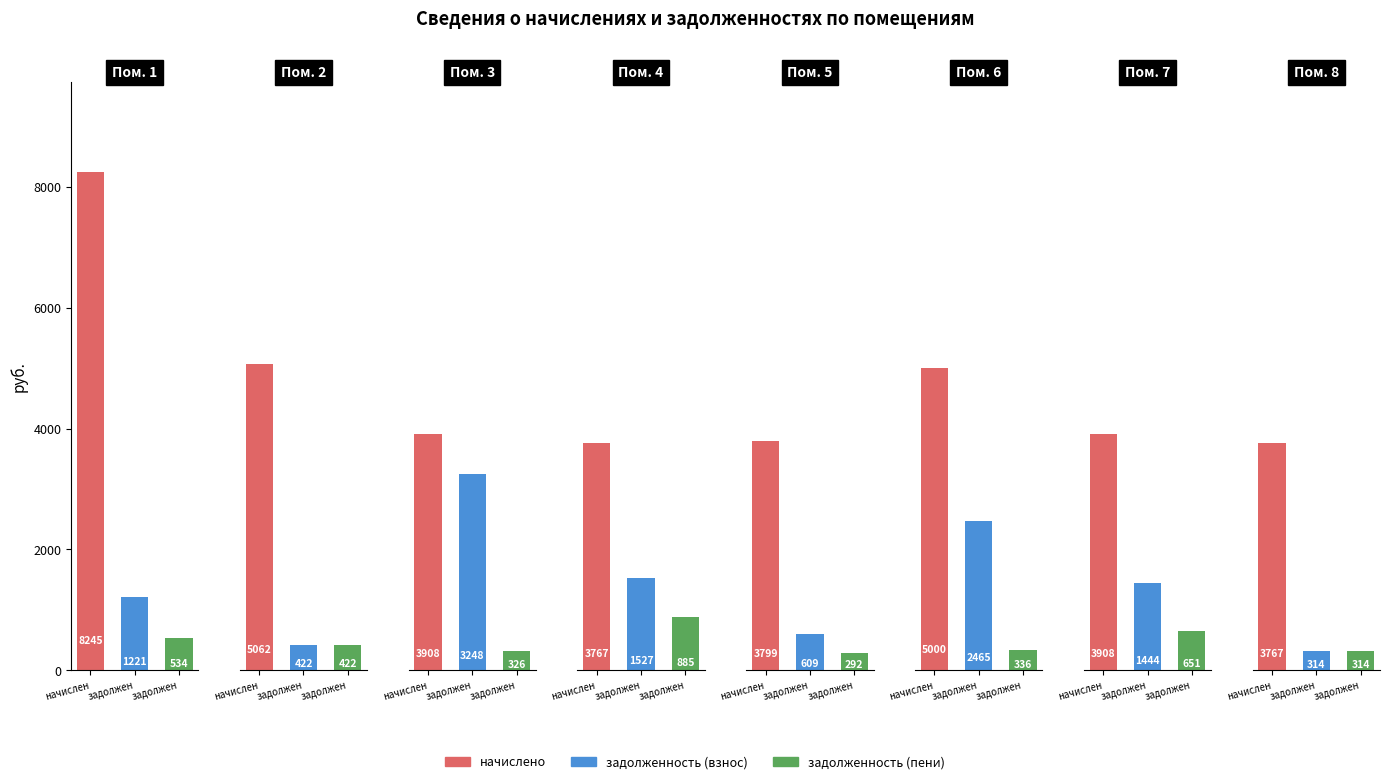

What is the value of the начислено bar at the 8th from the left?

3767.4